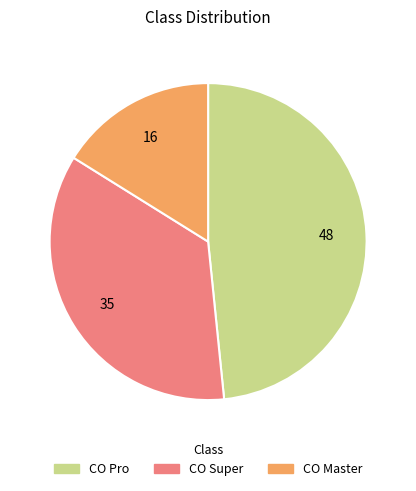

Do CO Master and CO Super together represent more than half of the pie?

Yes